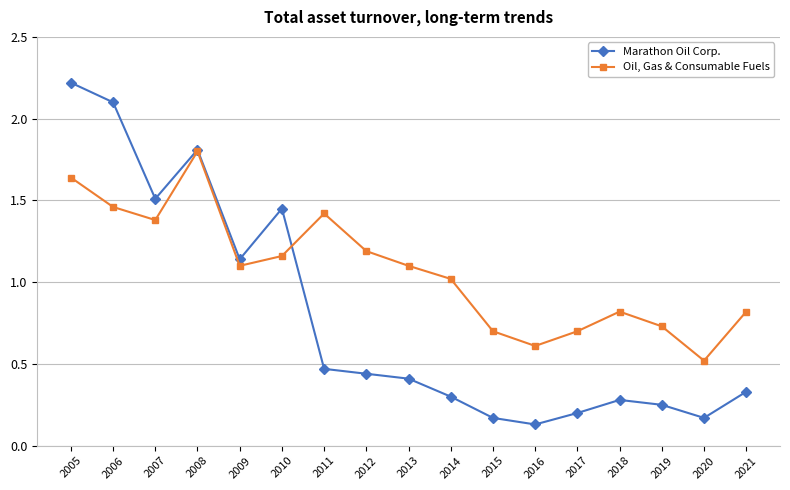

Rank the series by their maximum value, from lowest to highest.

Oil, Gas & Consumable Fuels, Marathon Oil Corp.